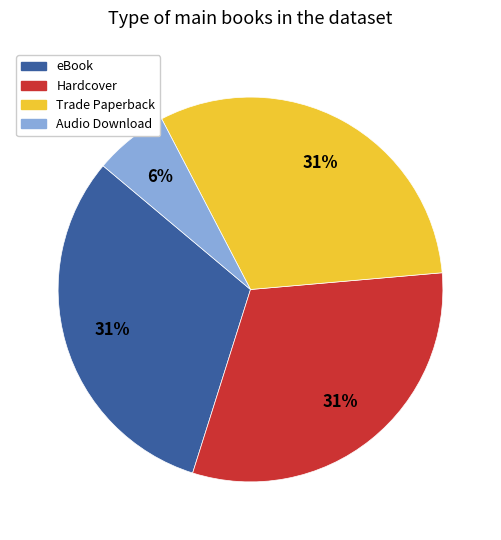

Is there any slice that represents more than half of the pie?

No